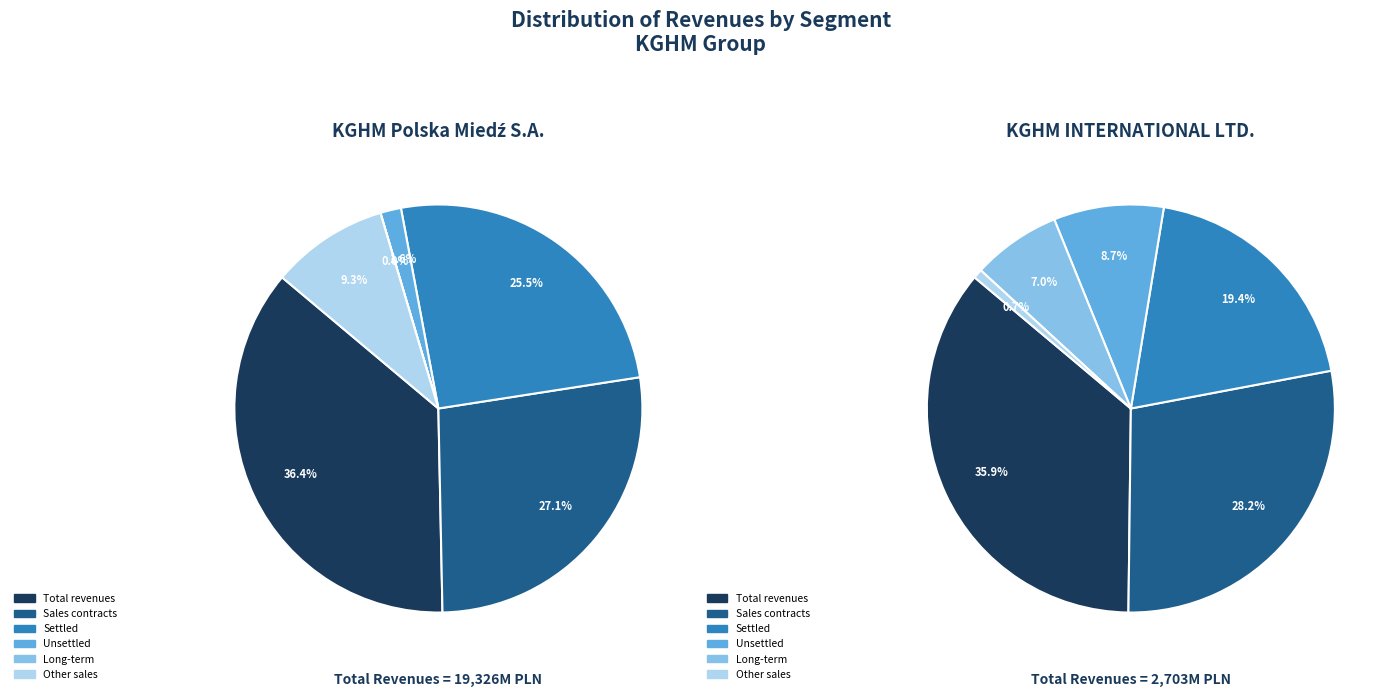

To the nearest percent, what portion does Sales contracts settled/unsettled represent?

27%